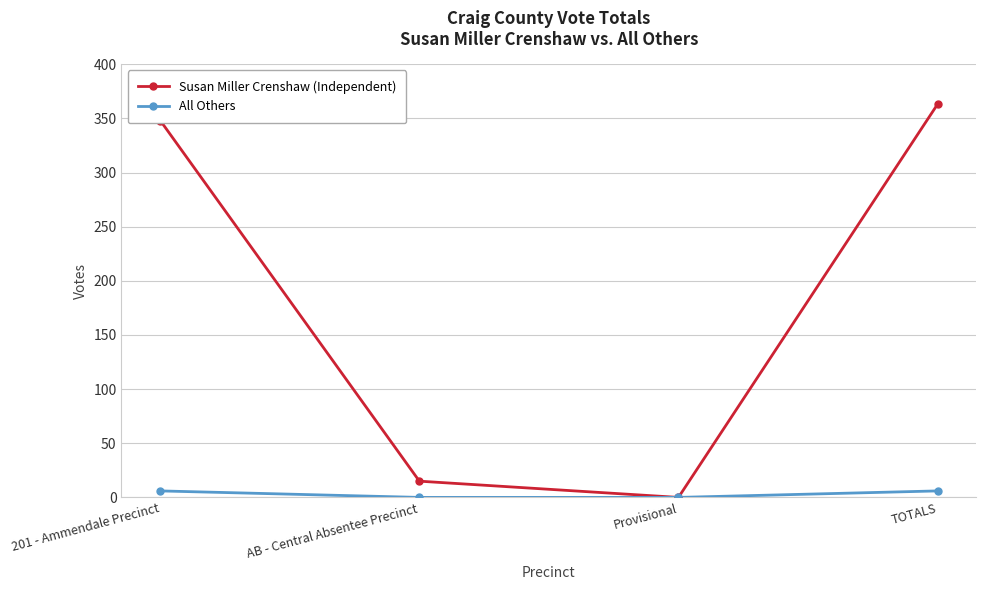

How many All Others values are between 0 and 6?

4